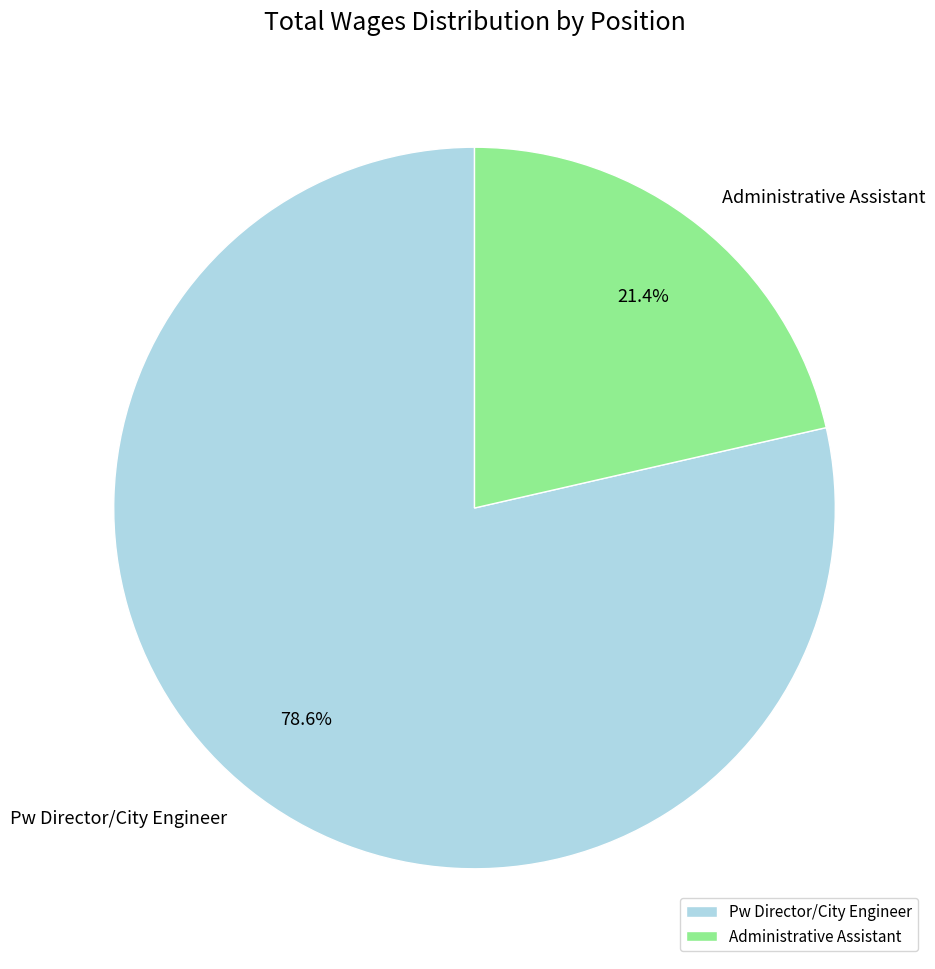

To the nearest percent, what is the average slice percentage?

50%